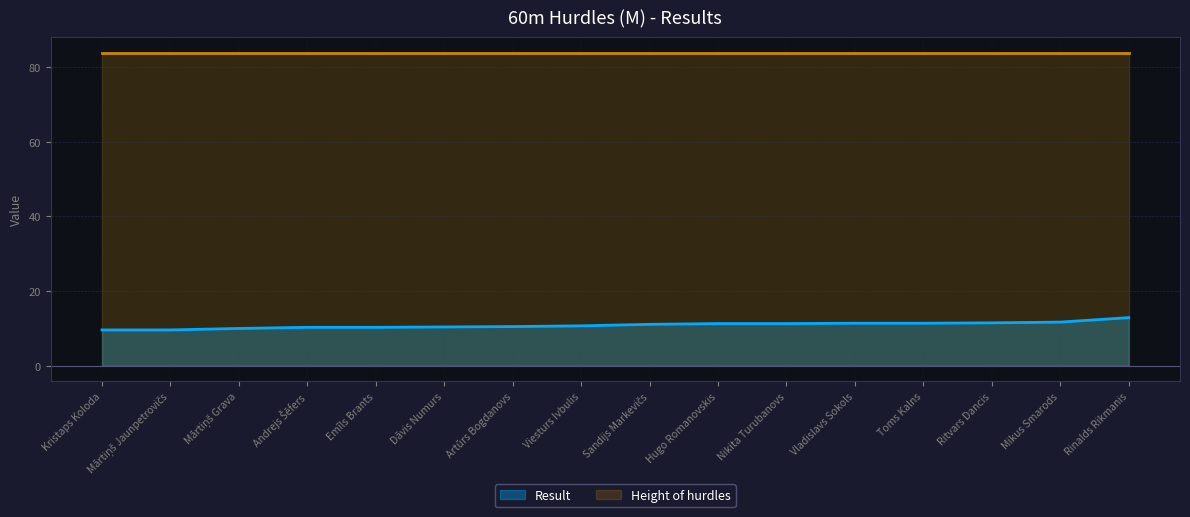

What position from the right is Sandijs Markevičs?

8